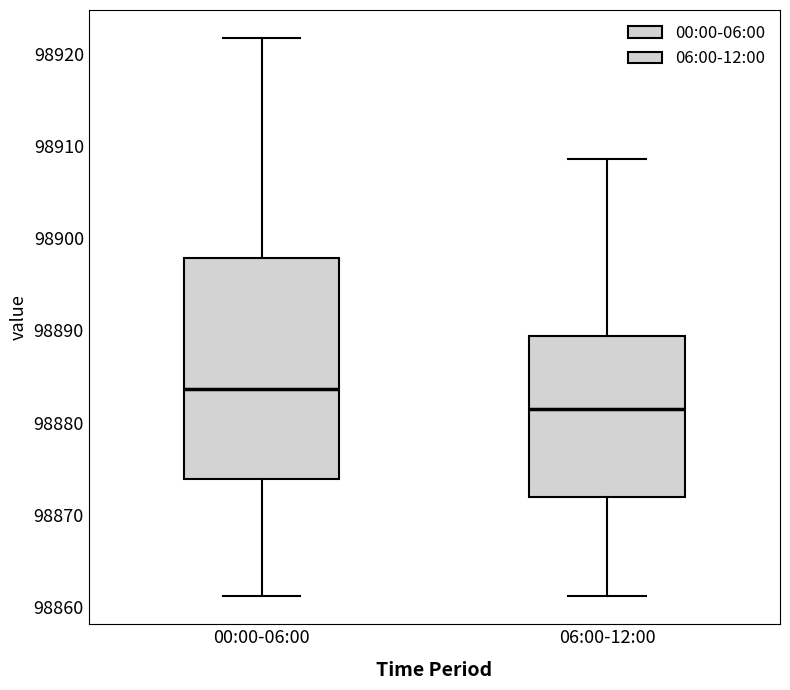

Which box has the lowest median line?

06:00-12:00